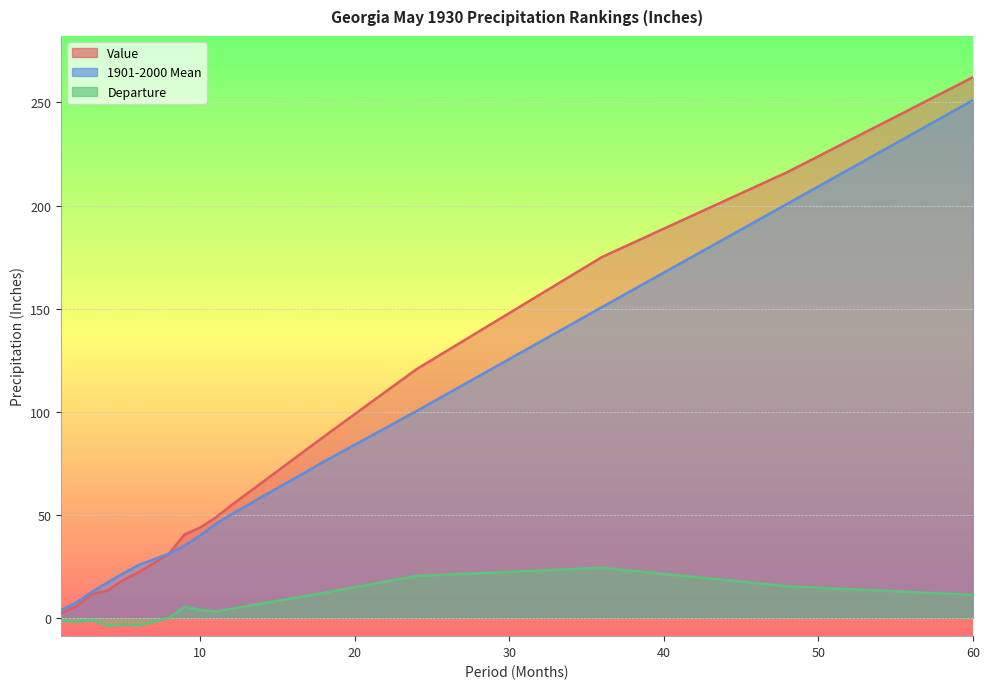

Is it true that Value equals 13.2 at 4?

True